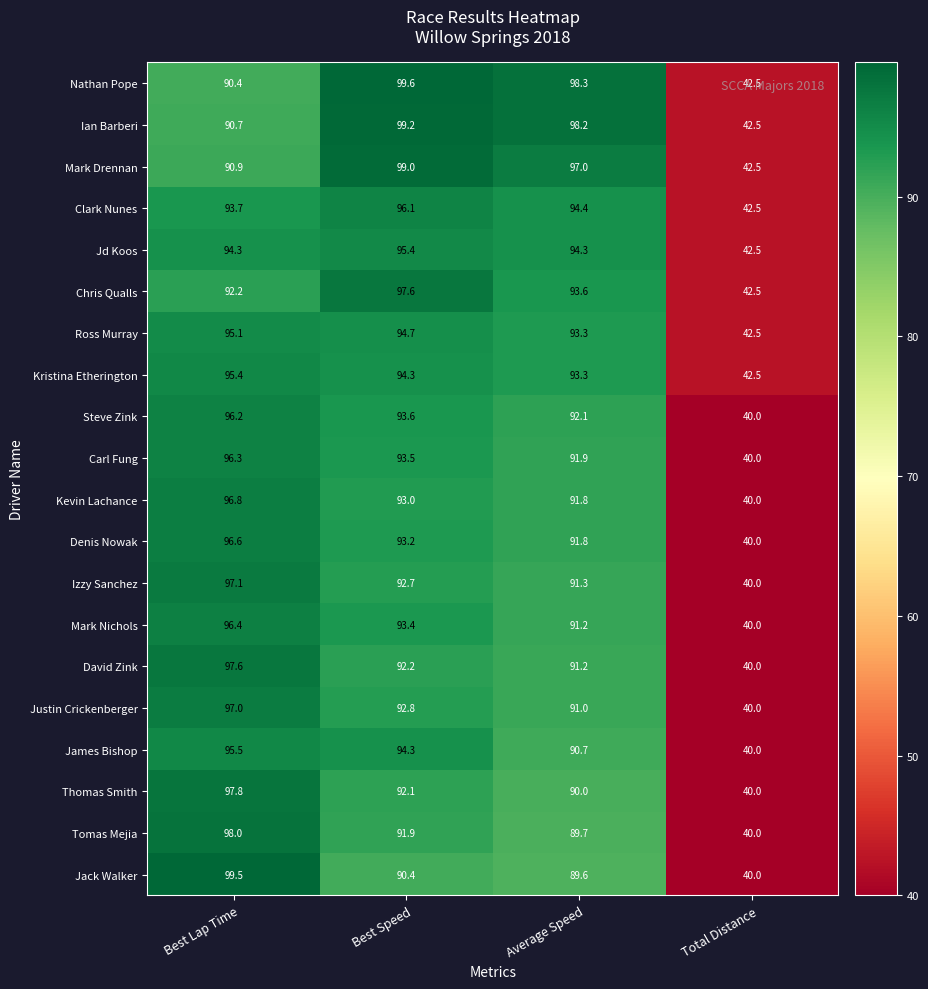

What is the minimum value shown in the chart?

40.0